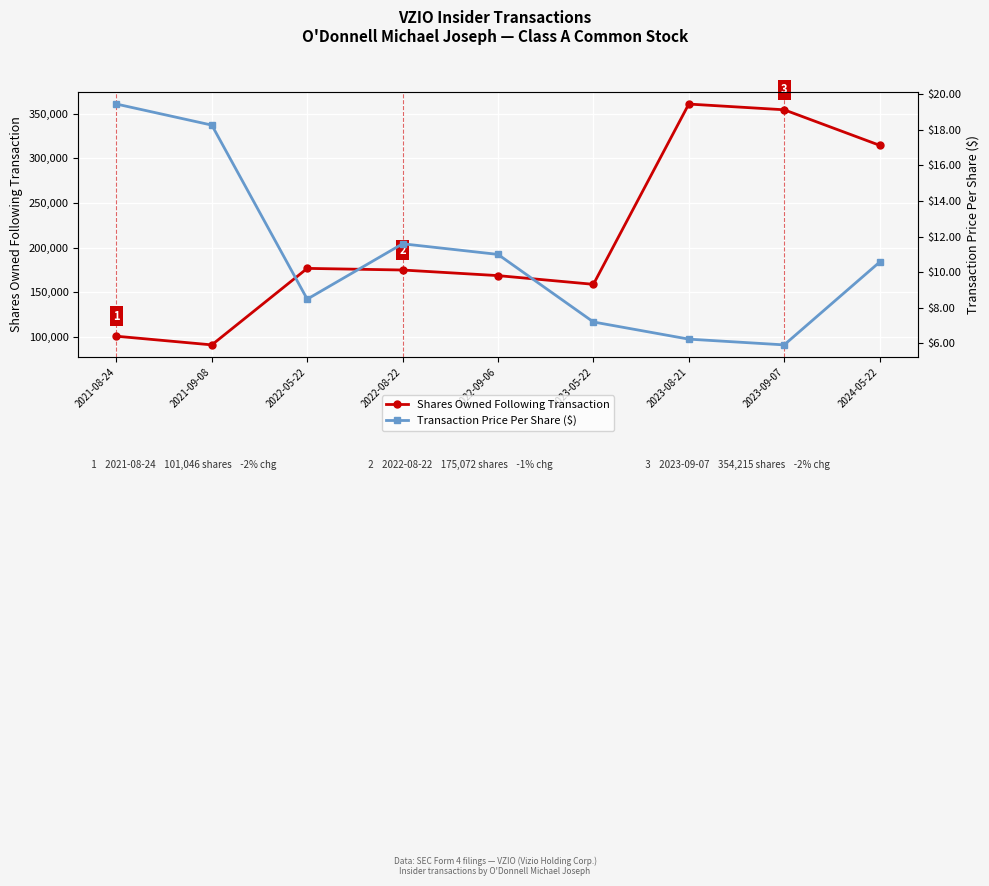

What is the sum of the Transaction Price Per Share ($) values at 2023-08-21 and 2023-09-07?

12.1